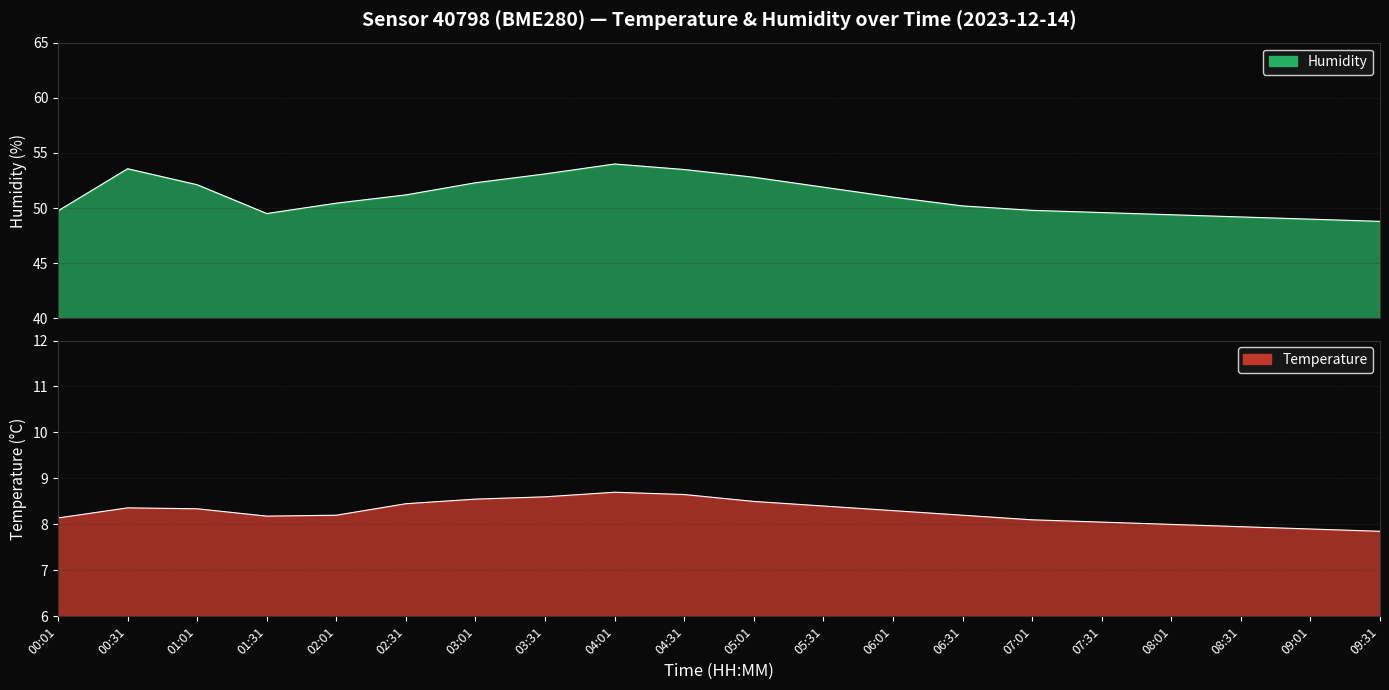

At how many categories does at least one series exceed 32?

20